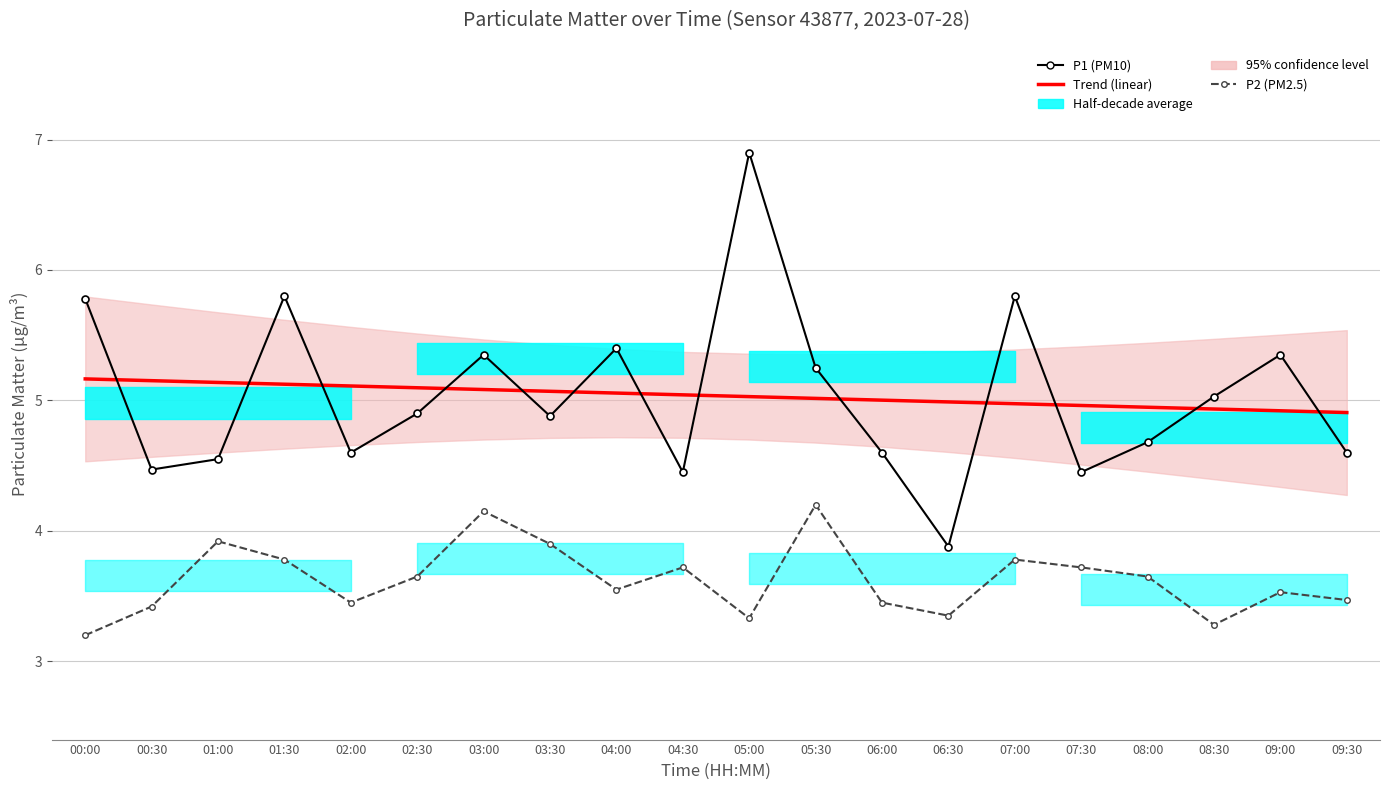

True or false: Trend (linear) has a value of 5.2 at 00:00.

True